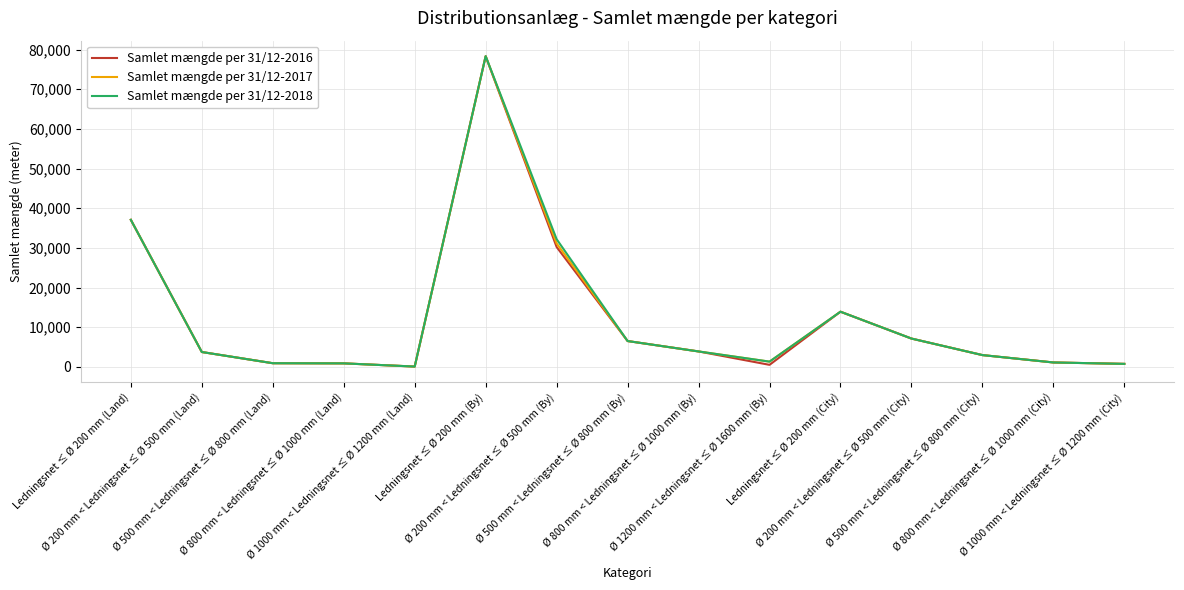

What is the greatest value displayed?

78339